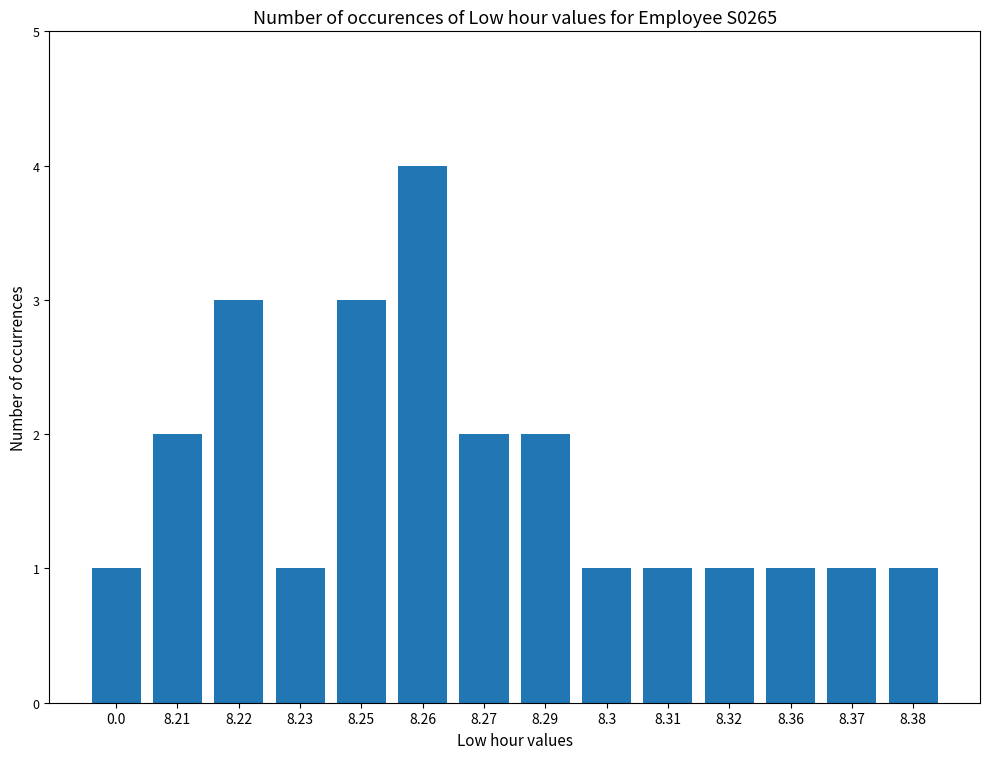

True or false: the data shows 1 at 8.25.

False